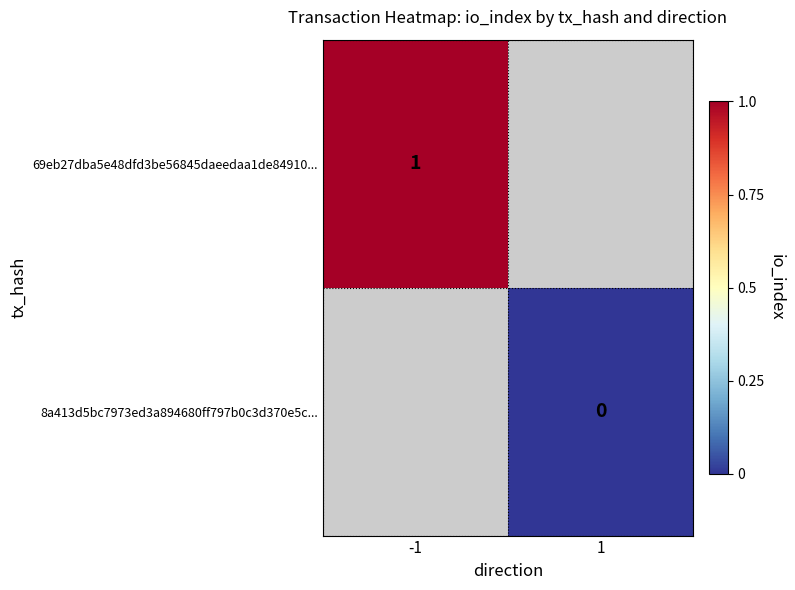

Is it true that 69eb27dba5e48dfd3be56845daeedaa1de84910... equals 1.6 at -1?

False